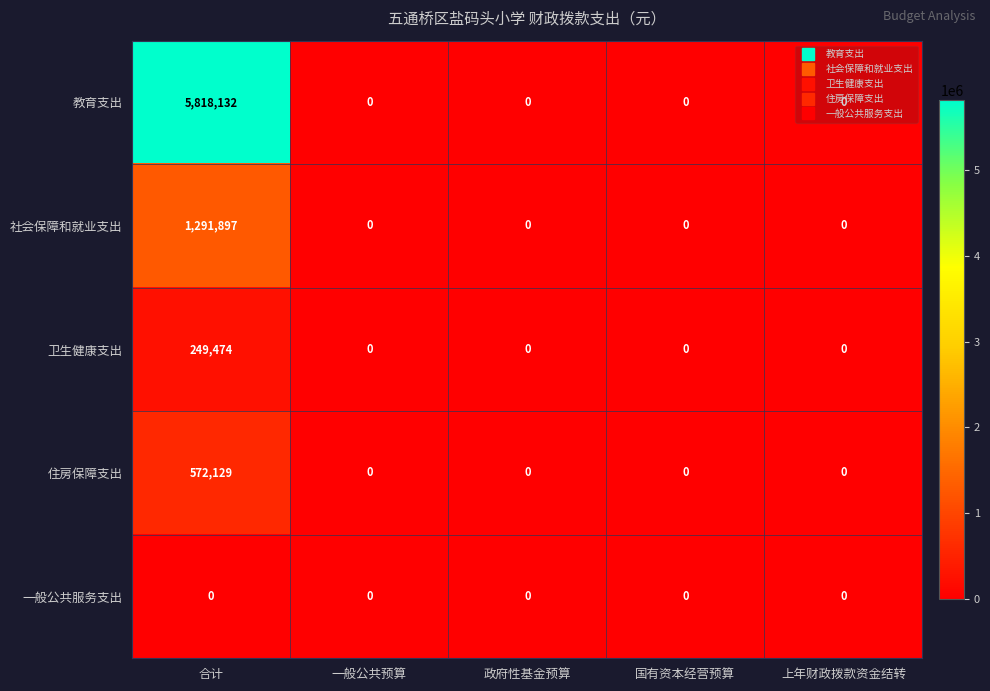

What is the total value across all series at 合计?

7931632